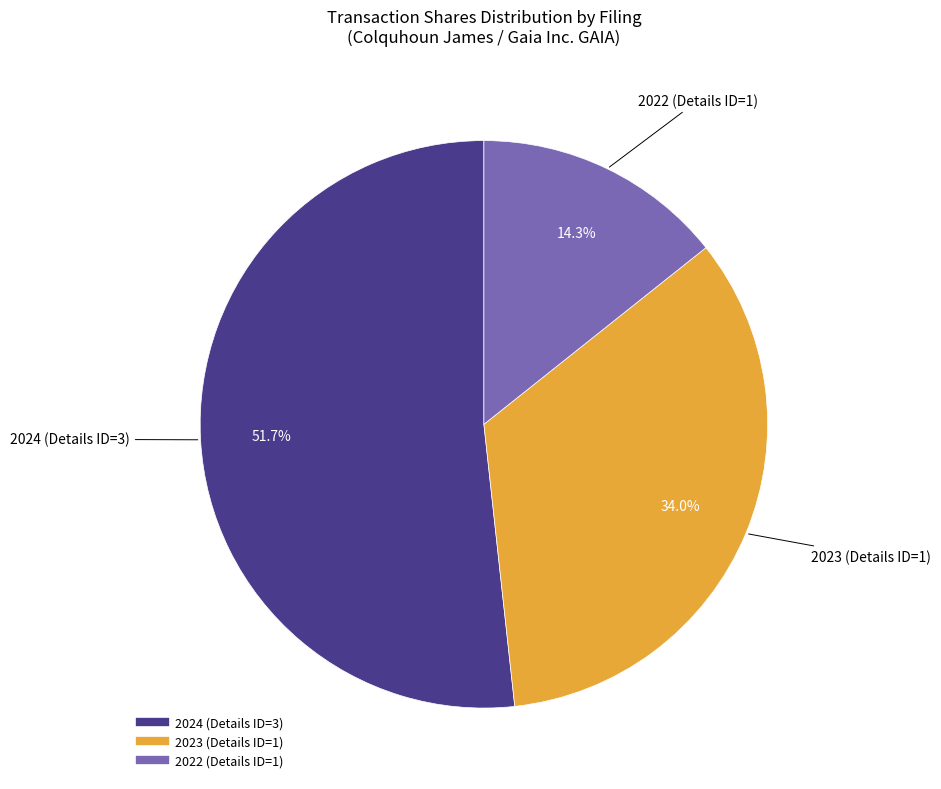

Does any single category account for the majority?

Yes